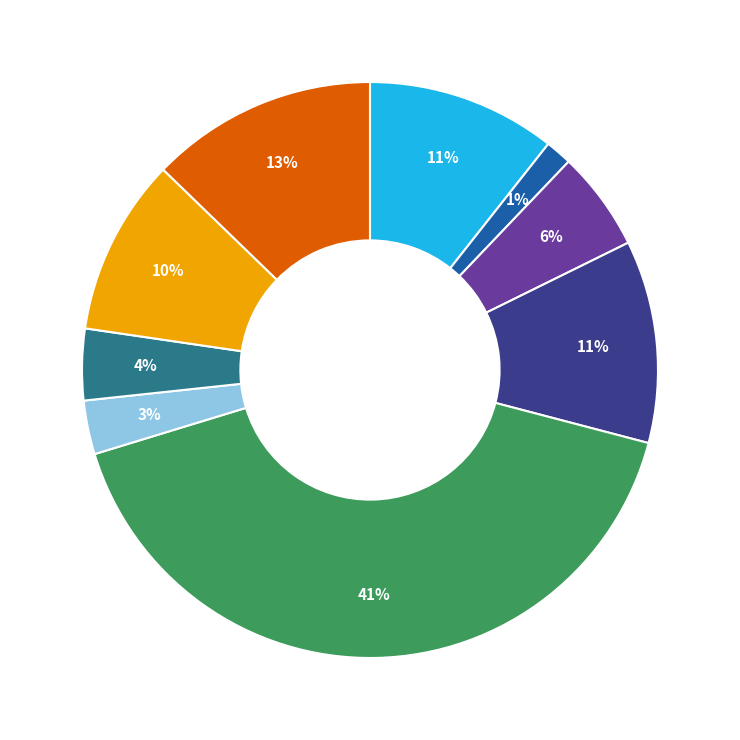

To the nearest percent, what is the average slice percentage?

11%